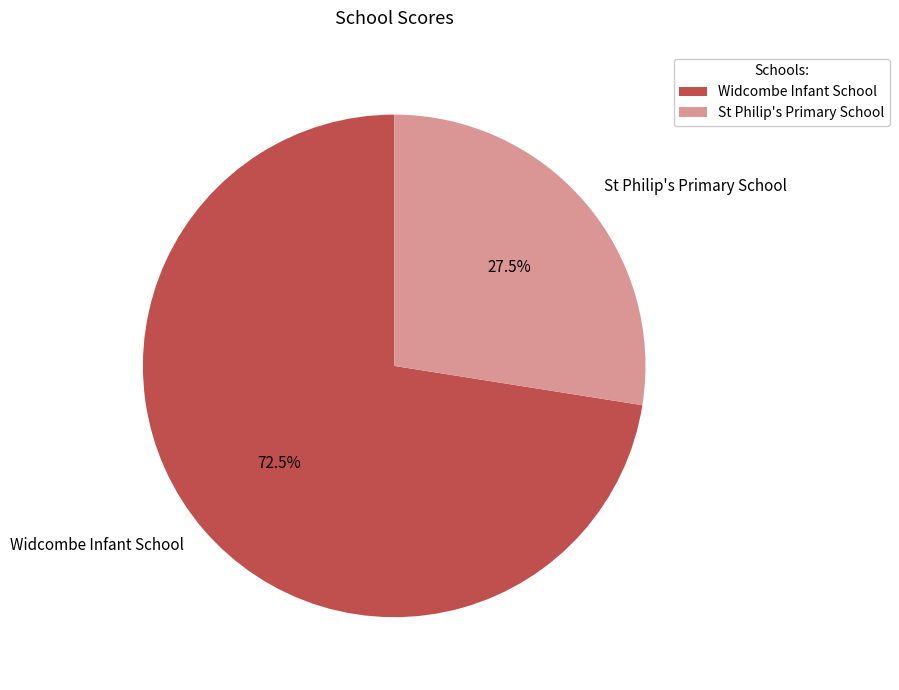

To the nearest percent, what is the combined percentage of Widcombe Infant School and St Philip's Primary School?

100%